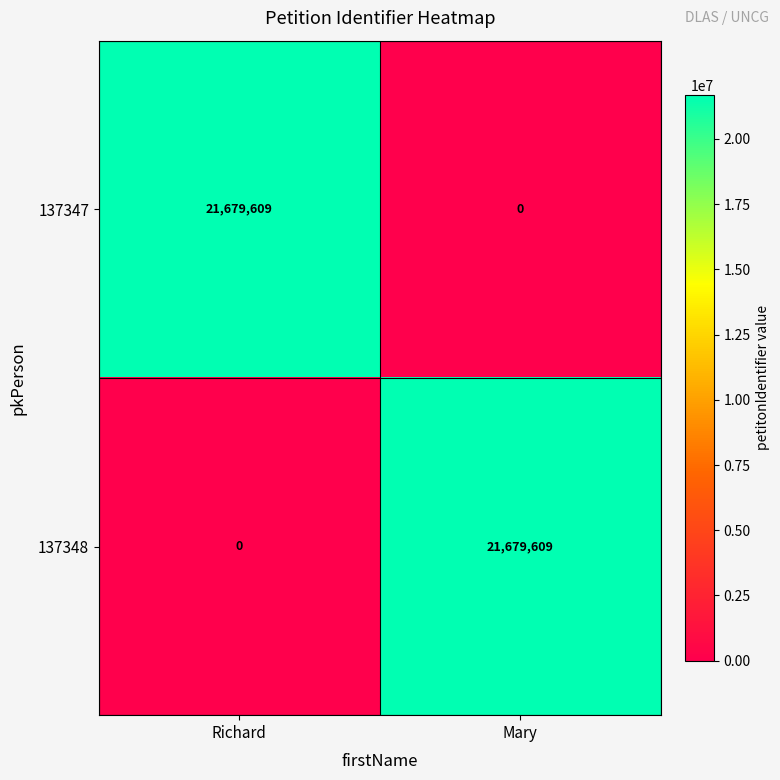

What is the sum of the 137348 values at Mary and Richard?

21679609